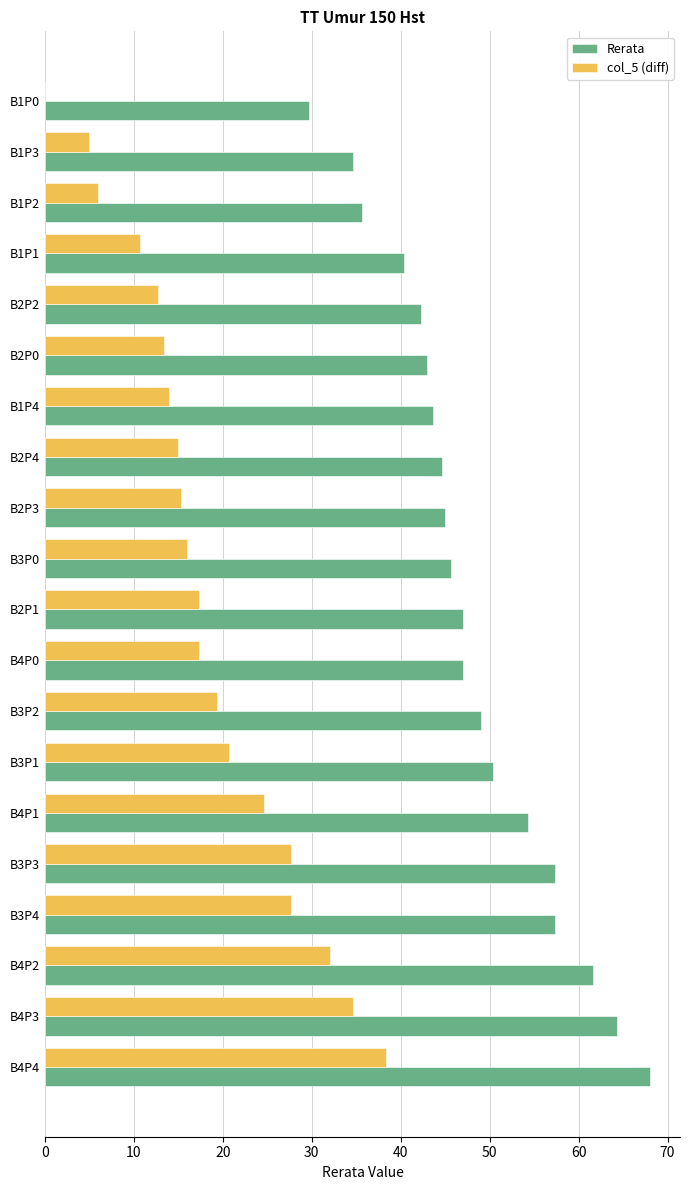

The col_5 (diff) series shows 27.7 at B3P3. True or false?

True